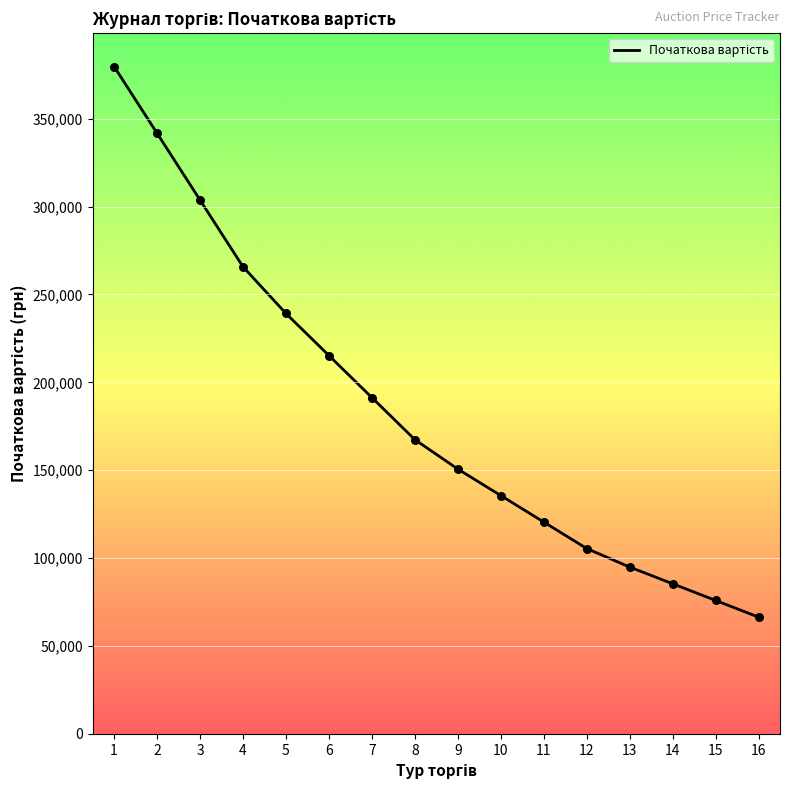

What is the ratio of the value at 16 to the value at 6?

0.3